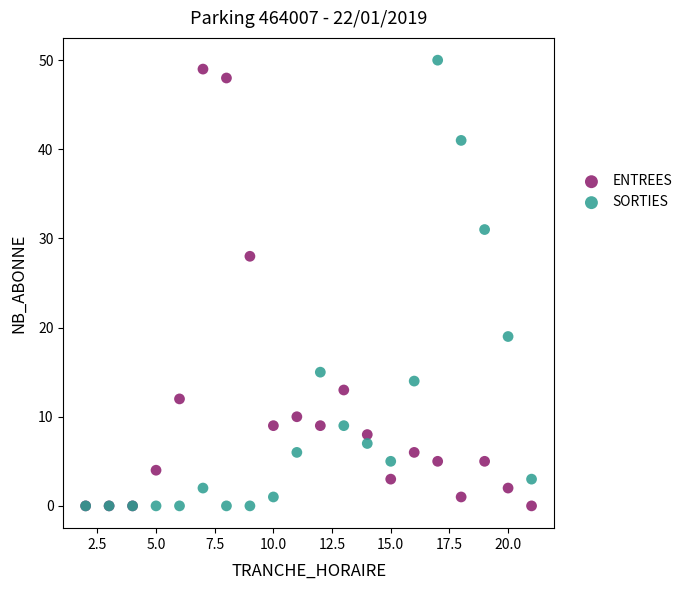

Across all series, what Y value is closest to 25?

28